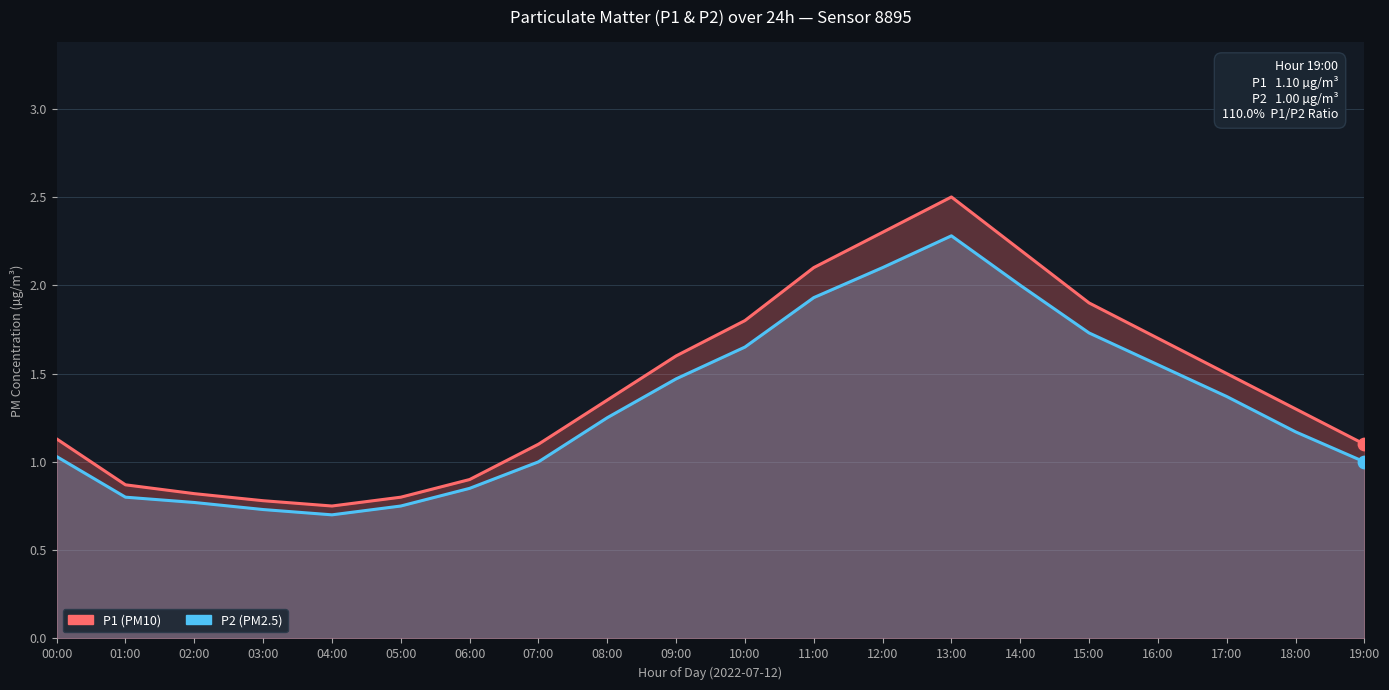

Which series reaches the maximum Y coordinate?

P1